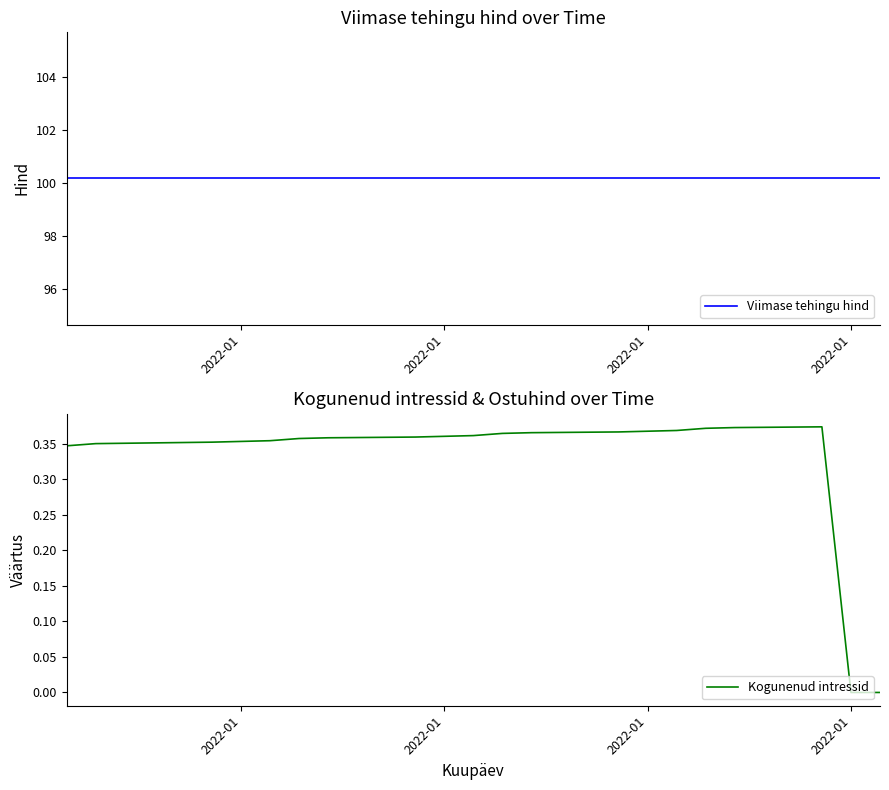

True or false: Viimase tehingu hind has more than 1 interior local peaks.

False